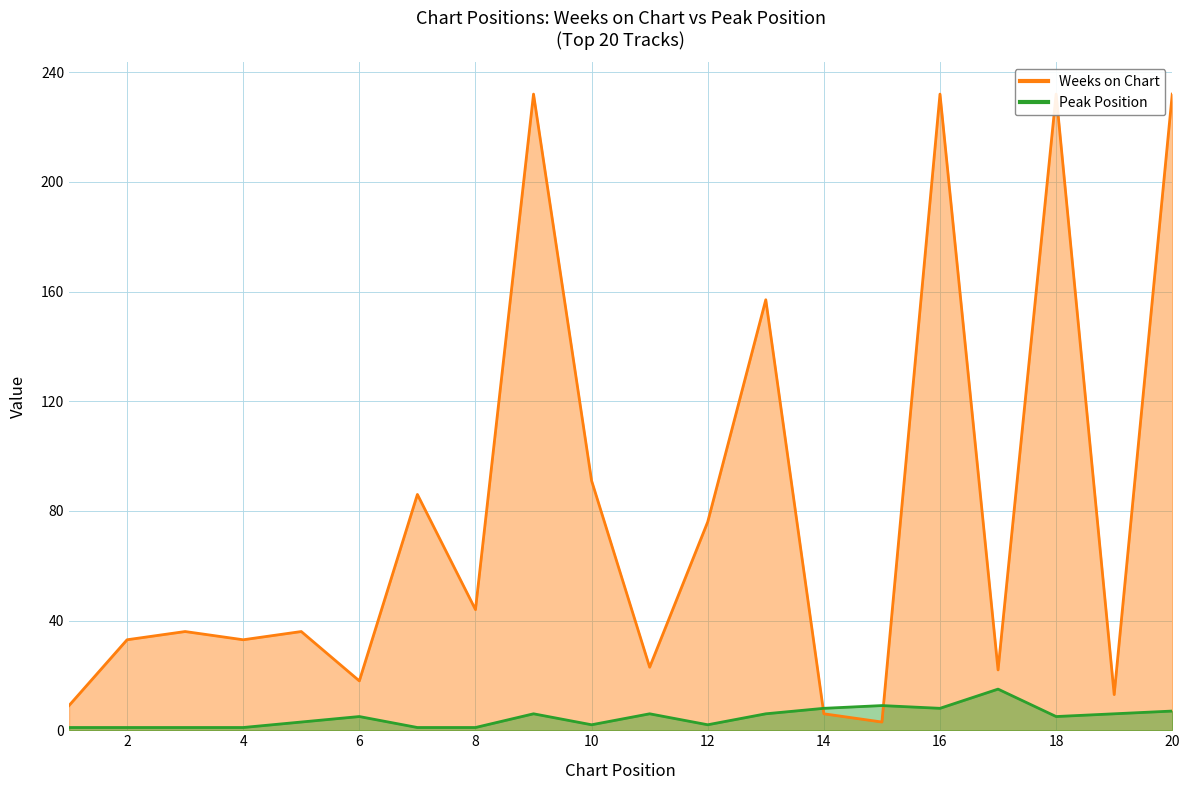

Does the chart display data point markers on the line(s)?

No